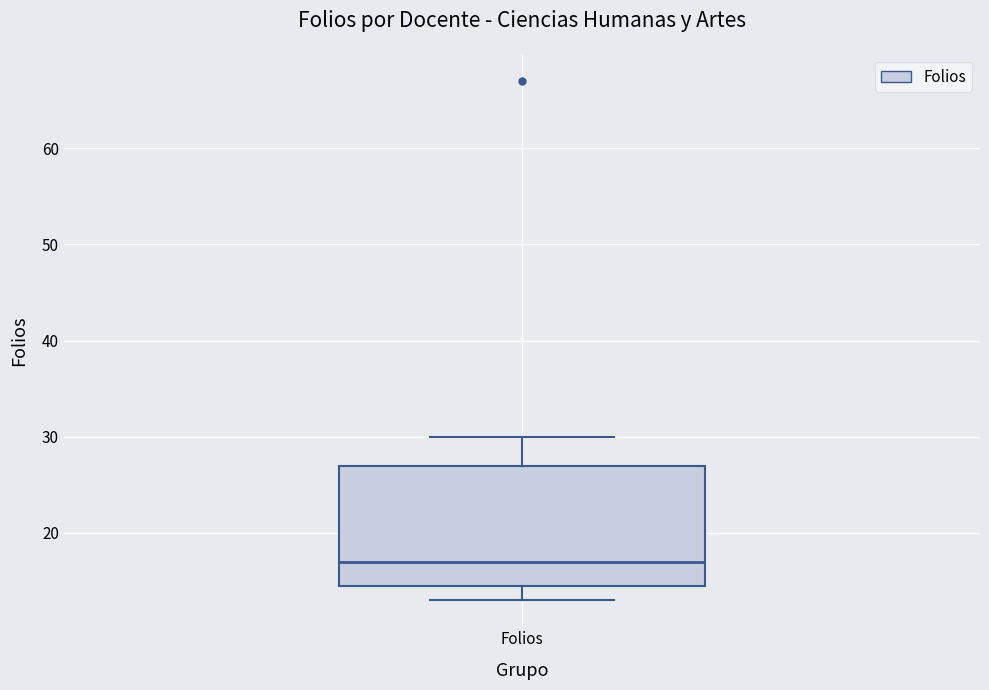

Transcribe this box plot: give where the median line is, the range the box spans, and where the two whiskers end, as read against the y-axis. The values are not printed on the chart, so give them approximately, as read against the axis.

median 17, box 15 to 27, whiskers 13 to 30